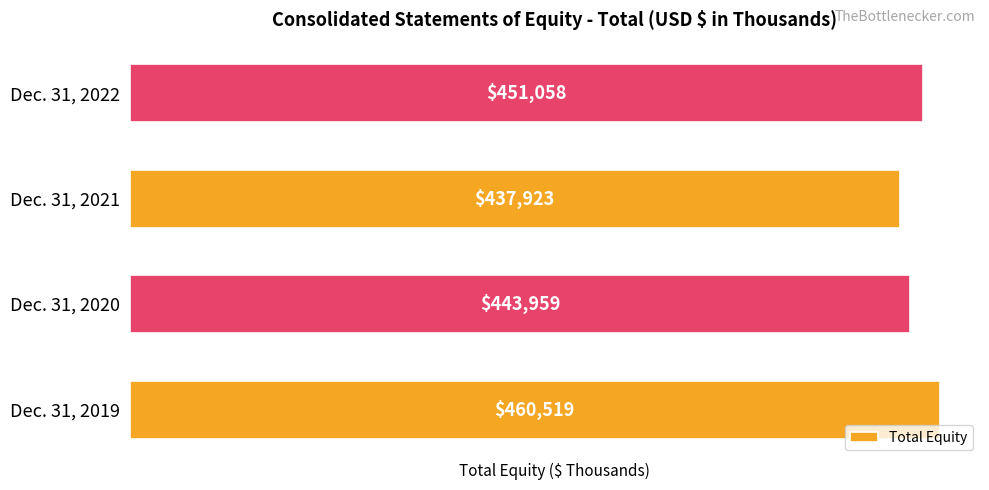

How many values are between 443959 and 460519?

3